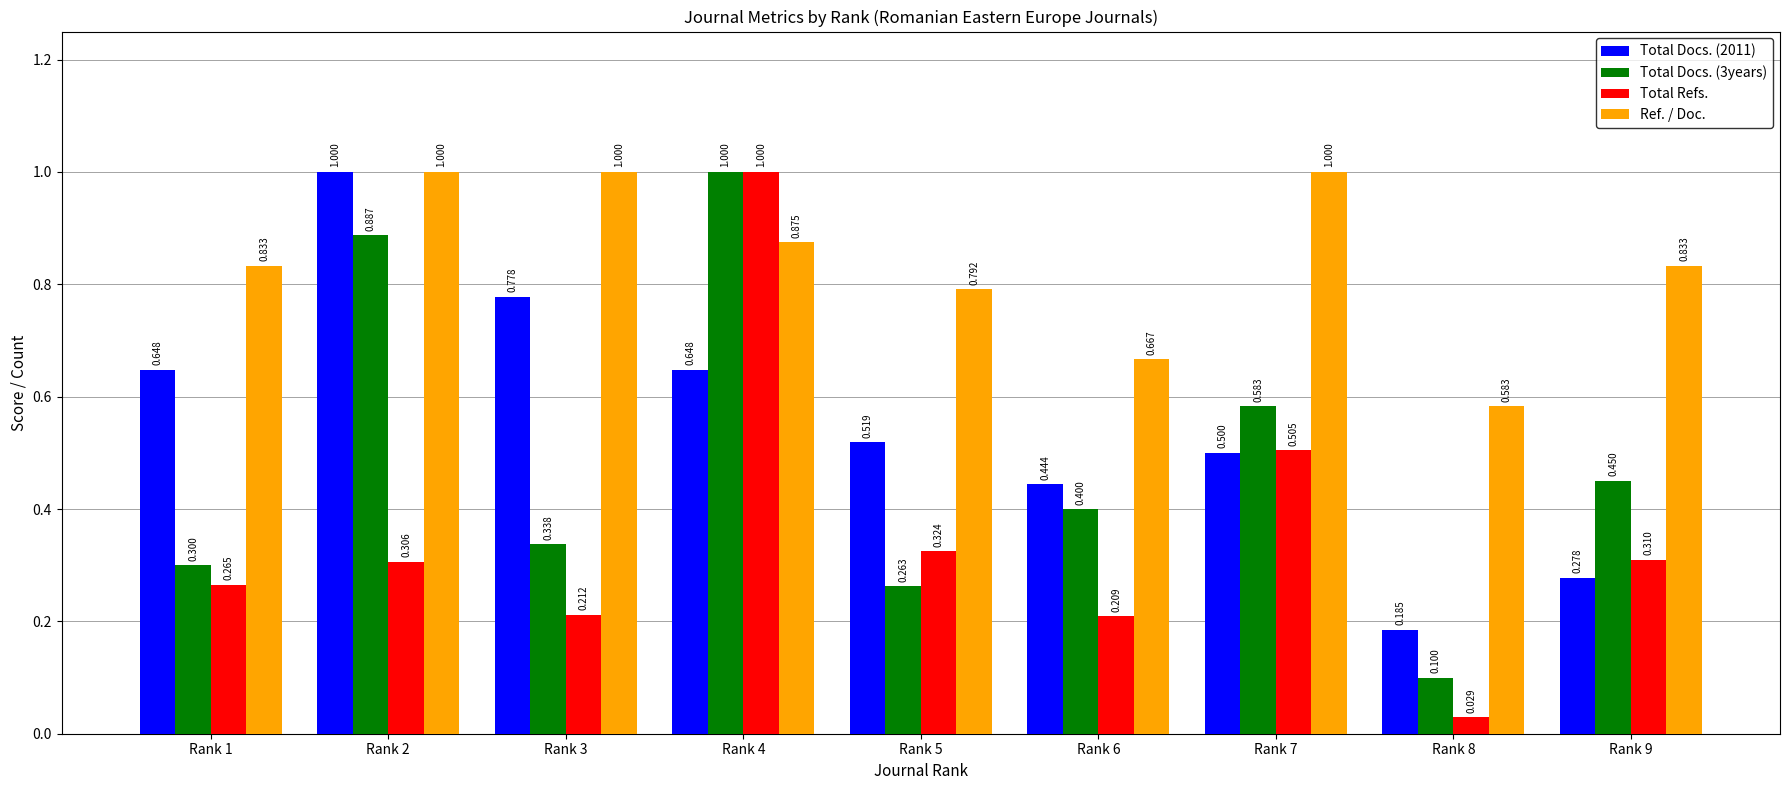

Rank the series at Rank 5 from lowest to highest value.

Total Docs. (3years), Total Refs., Total Docs. (2011), Ref. / Doc.